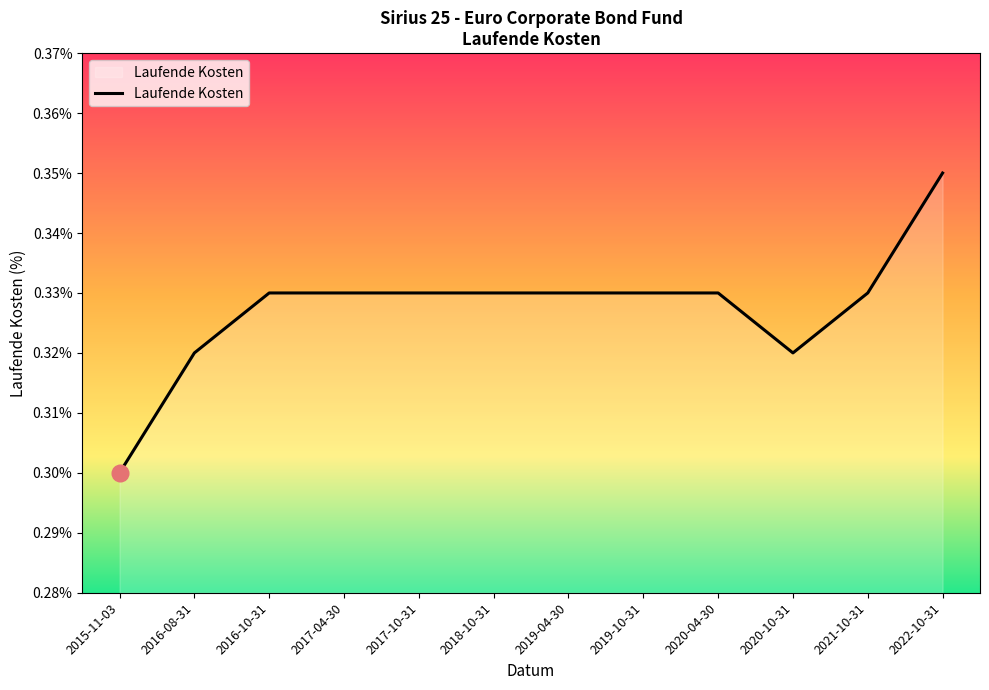

The chart shows a value of 0.1 at 2016-08-31. True or false?

False